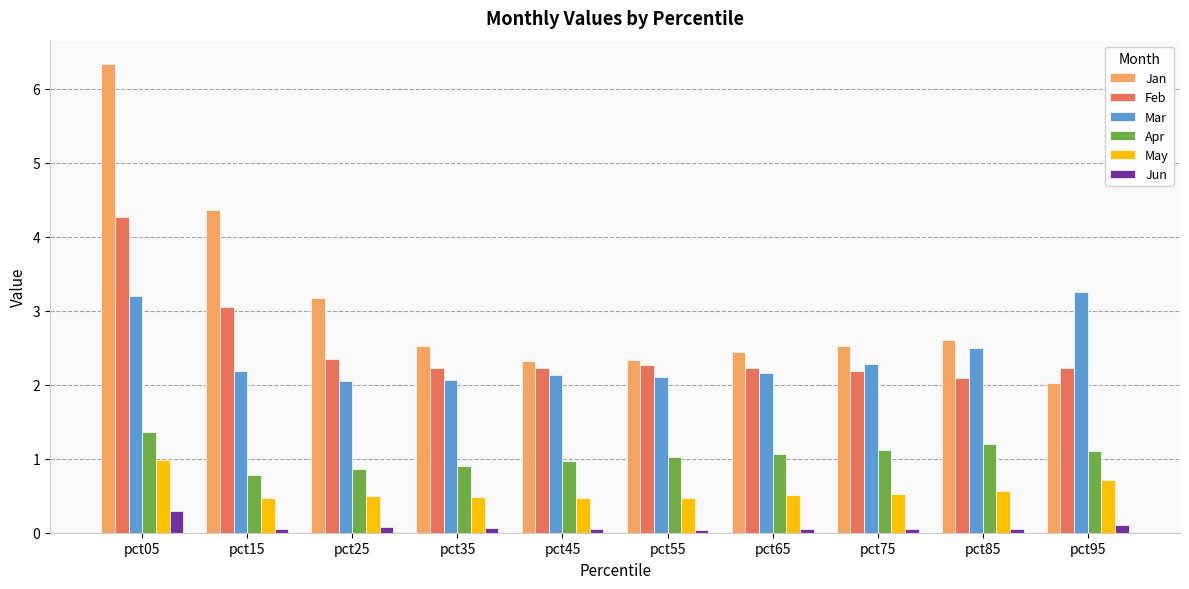

What is the difference between the maximum and minimum values in the Feb series?

2.2